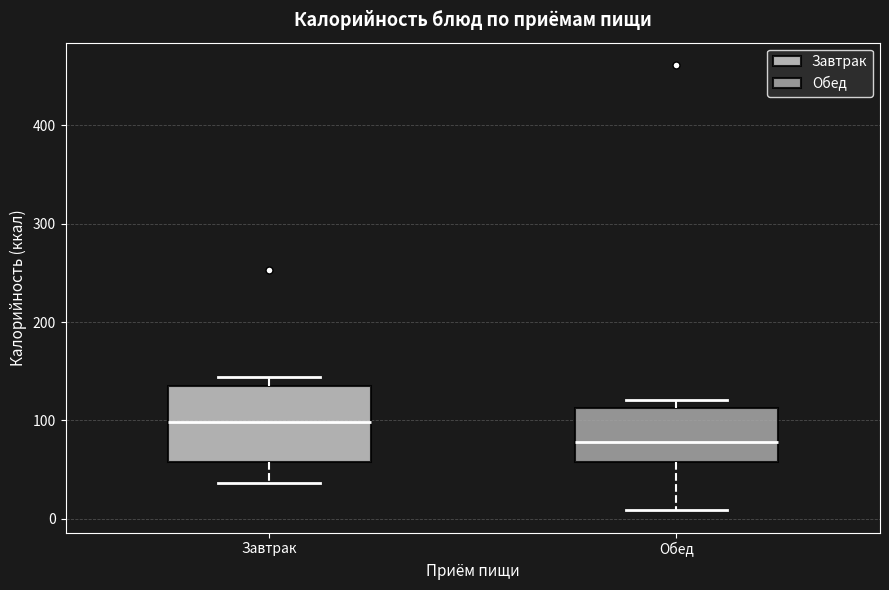

Where is the lower edge of the box for Обед on the y-axis? The values are not printed on the chart, so give them approximately, as read against the axis.

60